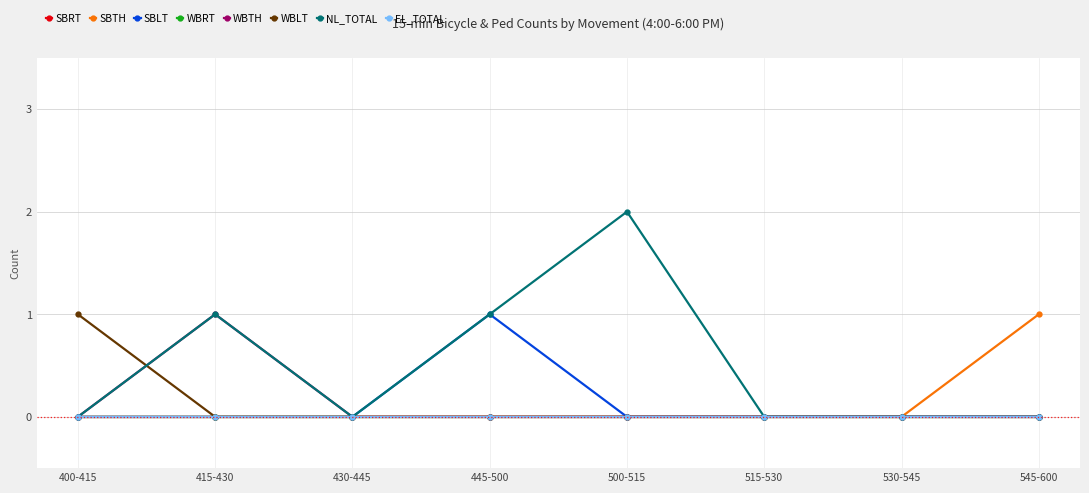

Is this an area chart (filled region under the line)?

No